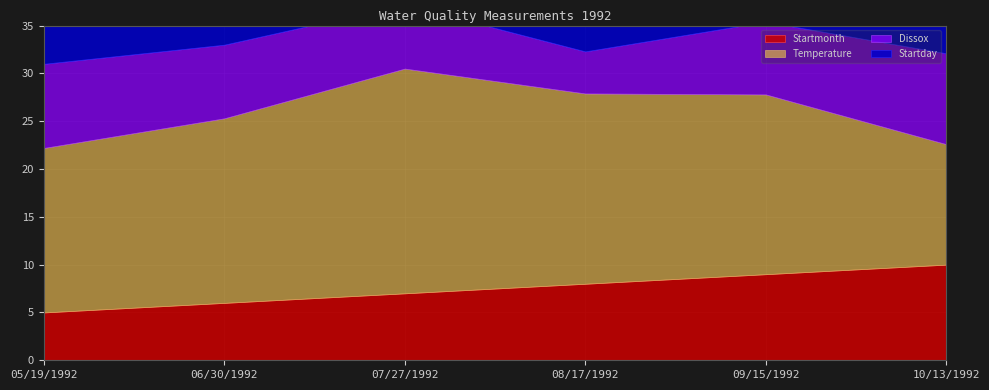

What is the label of the 2nd point from the left?

06/30/1992